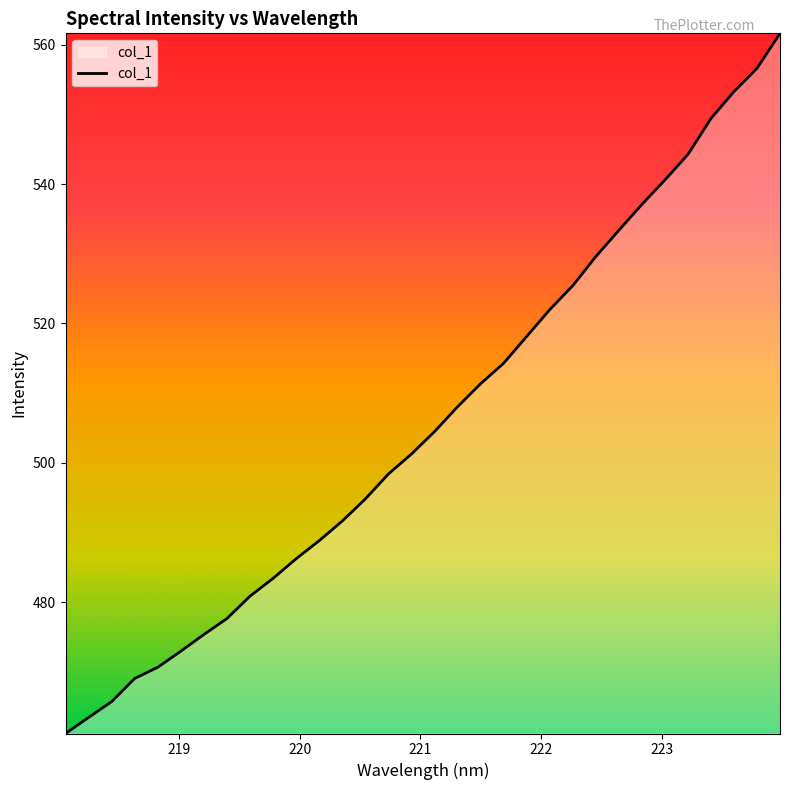

What is the minimum value shown in the chart?

461.1